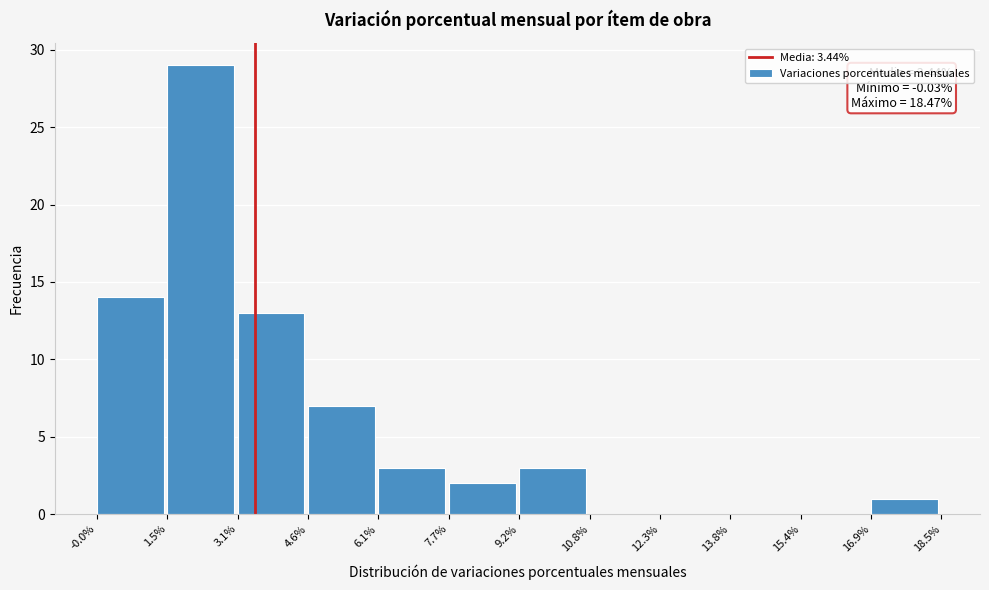

Which range on the x-axis has the tallest bar?

1.5% to 3.1%